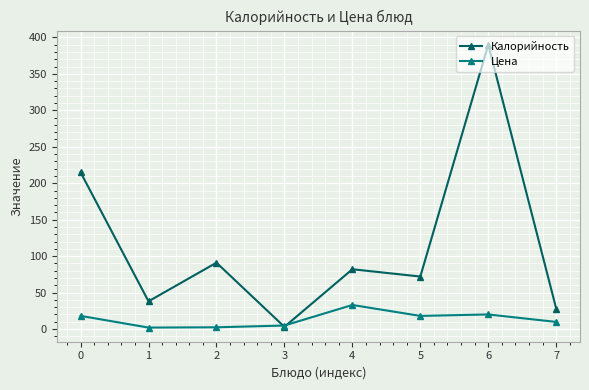

Which series has the largest range (max minus min)?

Калорийность